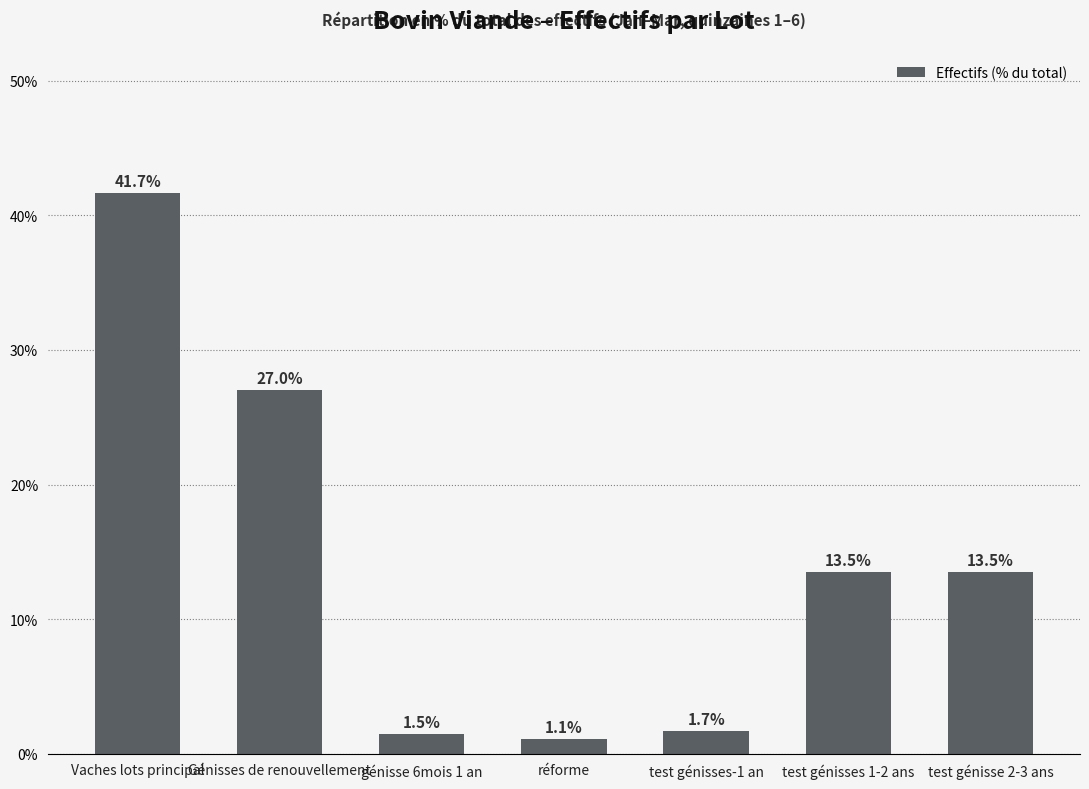

Are the bars grouped side by side (vs. stacked)?

No